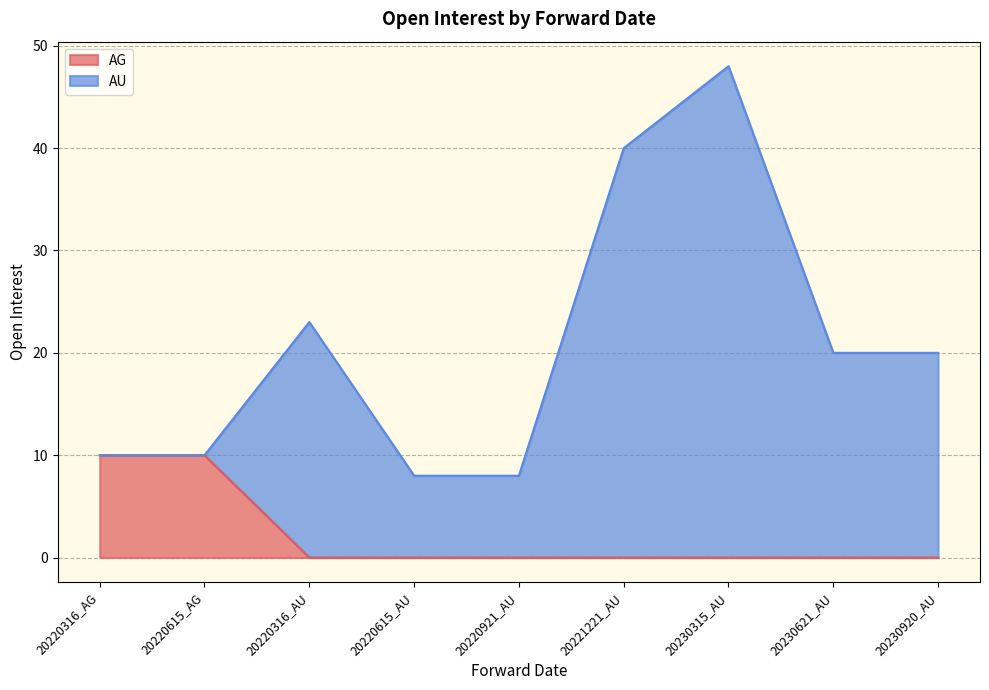

What is the total value across all series at 20220921_AU?

8